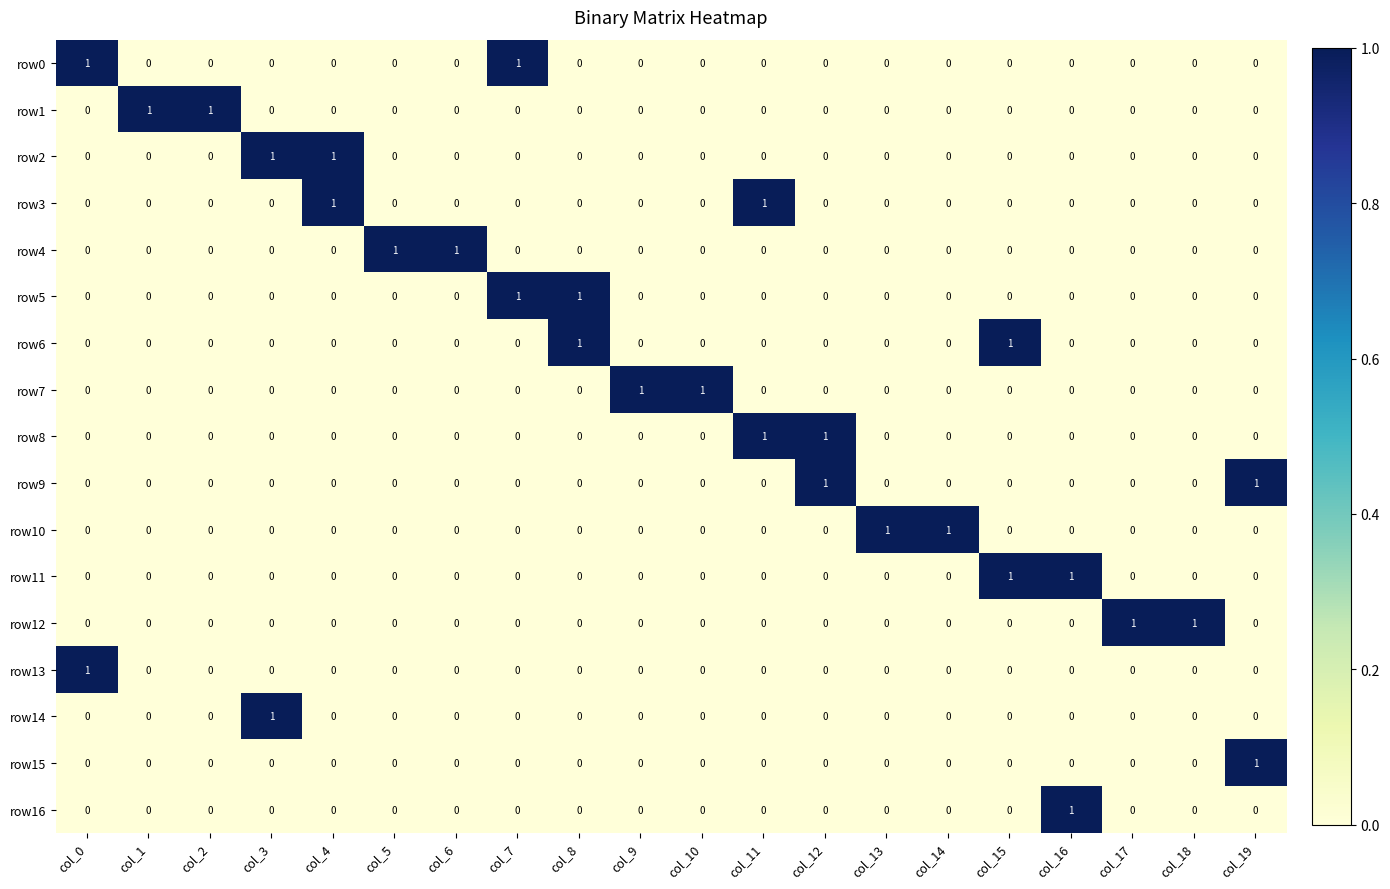

True or false: row7 has a value of 1 at col_18.

False